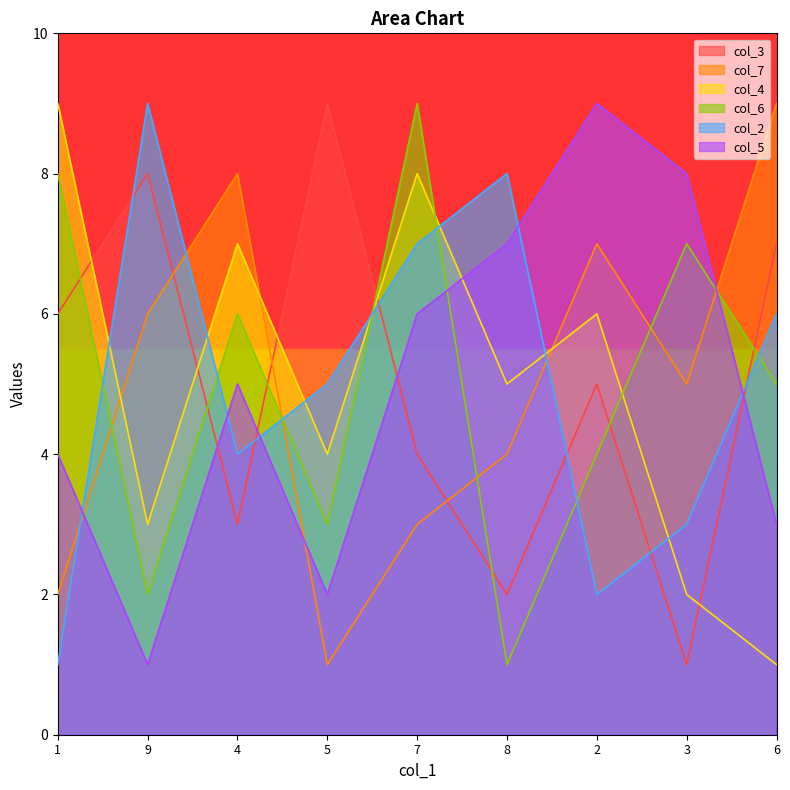

Which series has the largest total across all categories?

col_3